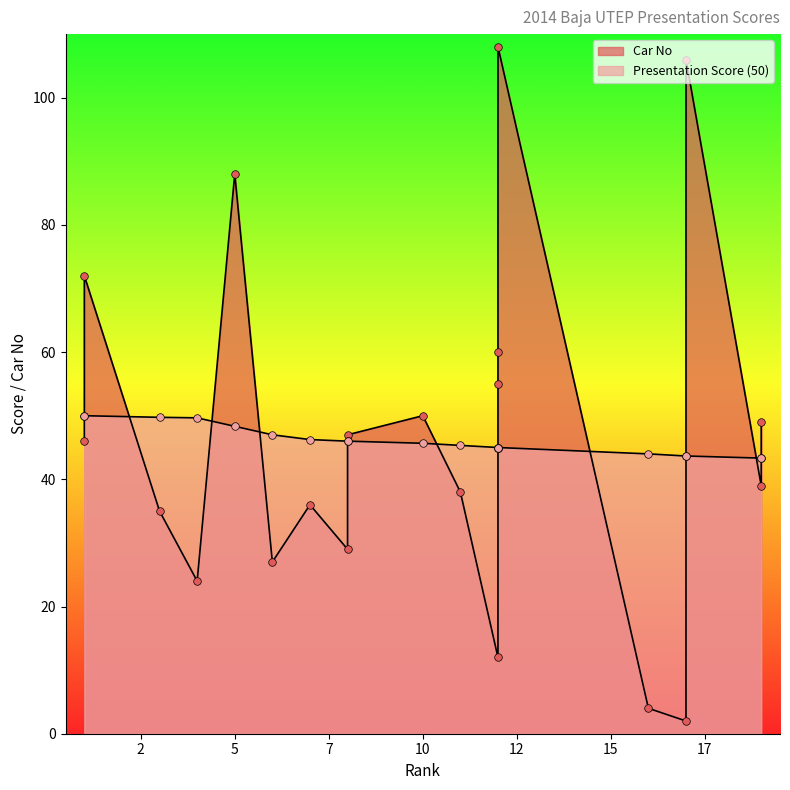

What is the total value across all series at 12?

57.0